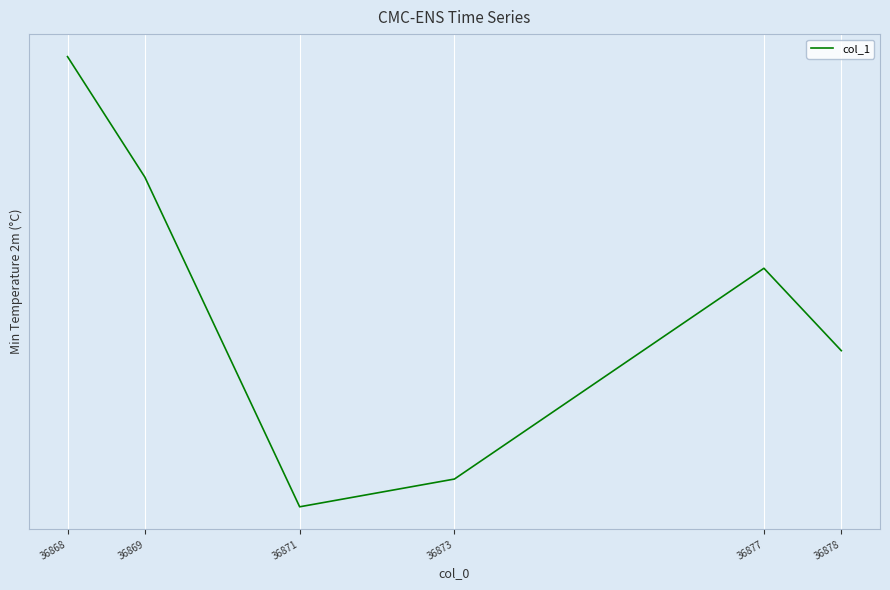

Does the chart display data point markers on the line(s)?

No